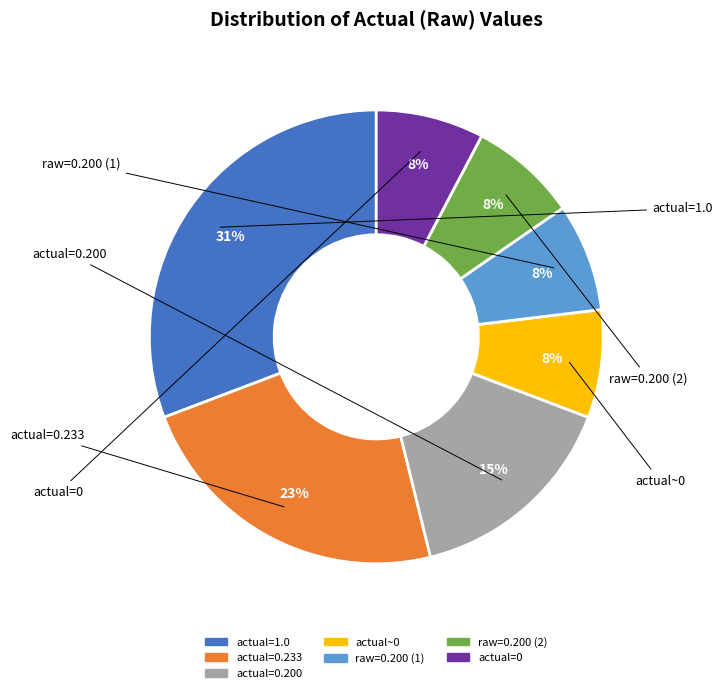

Does any single category account for the majority?

No